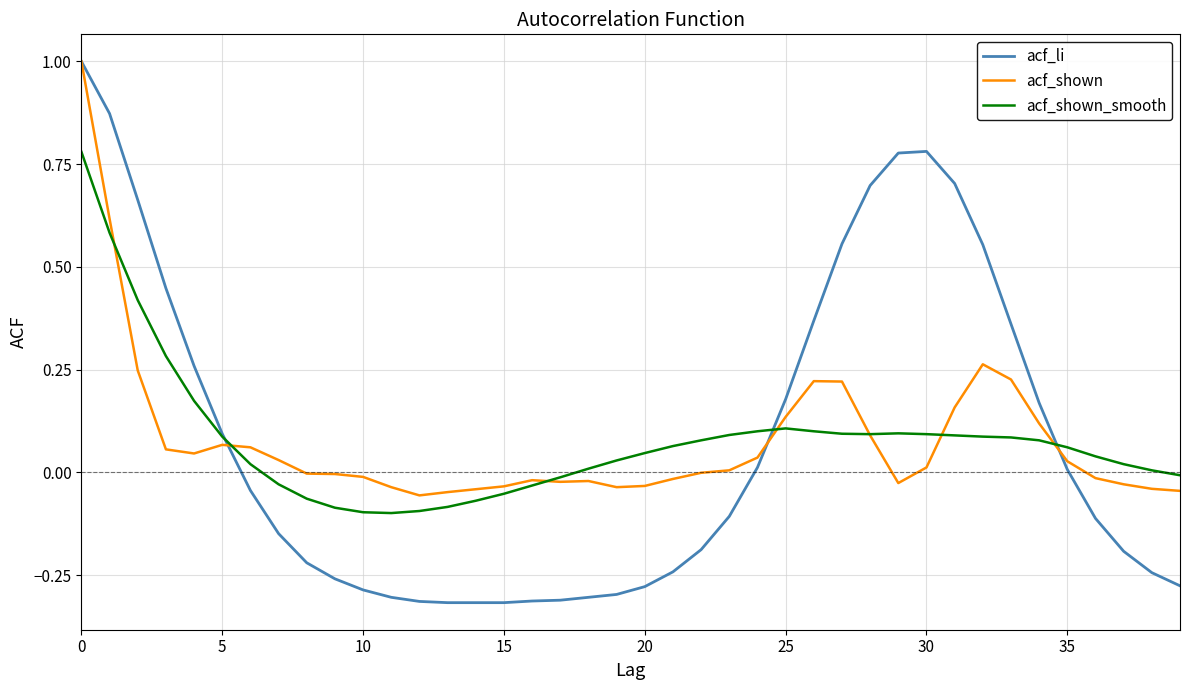

True or false: acf_li and acf_shown_smooth intersect in this chart.

True